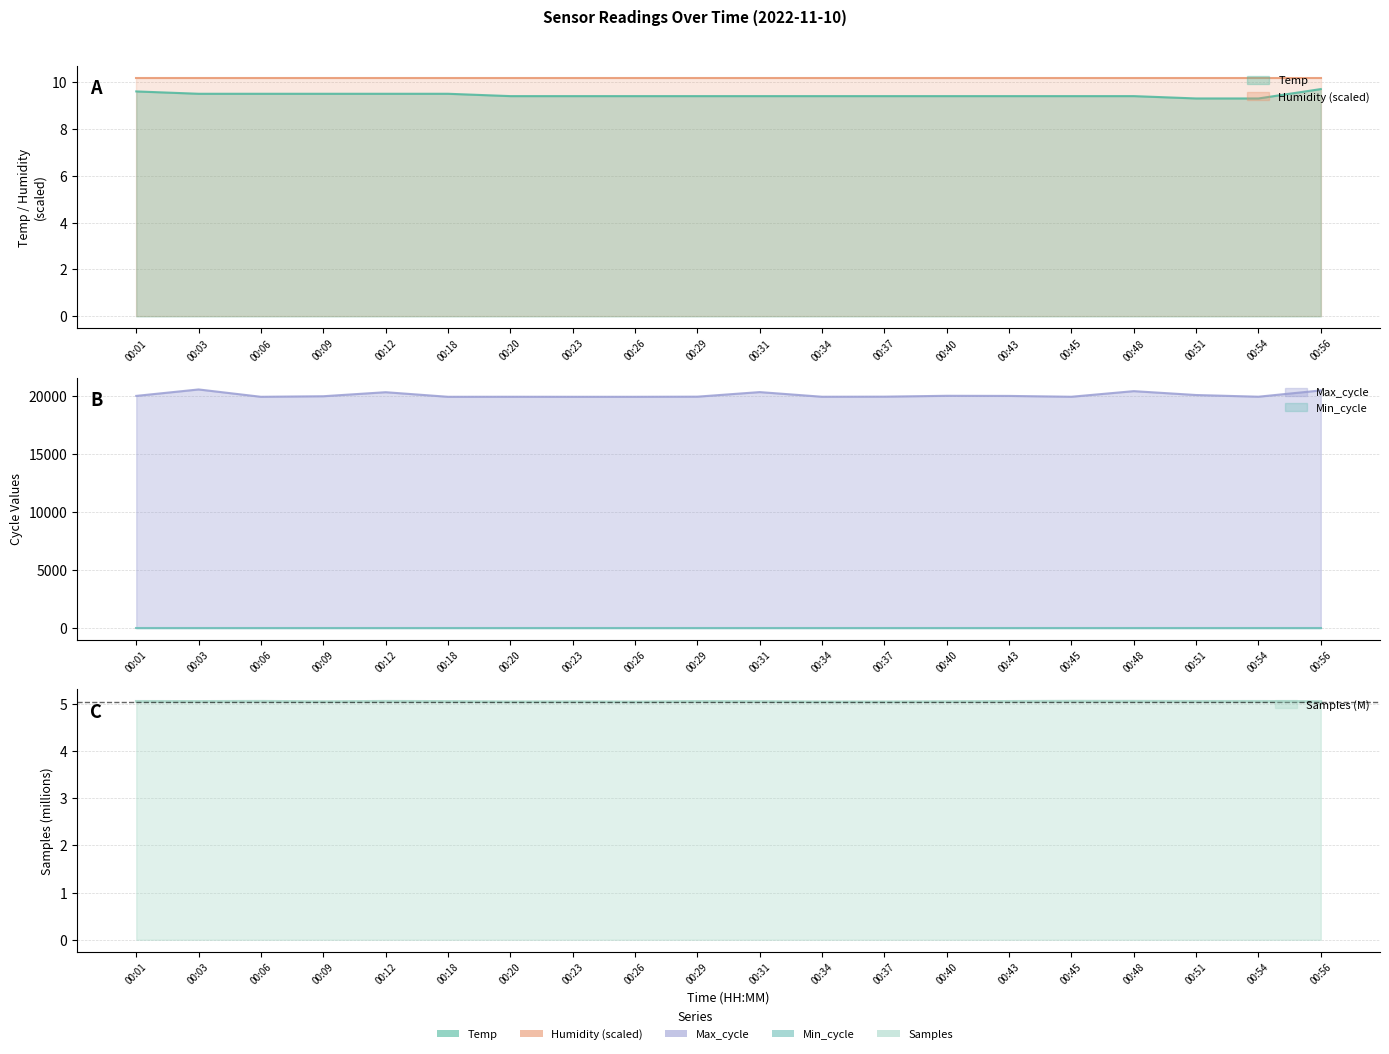

What is the smallest value displayed?

5.0